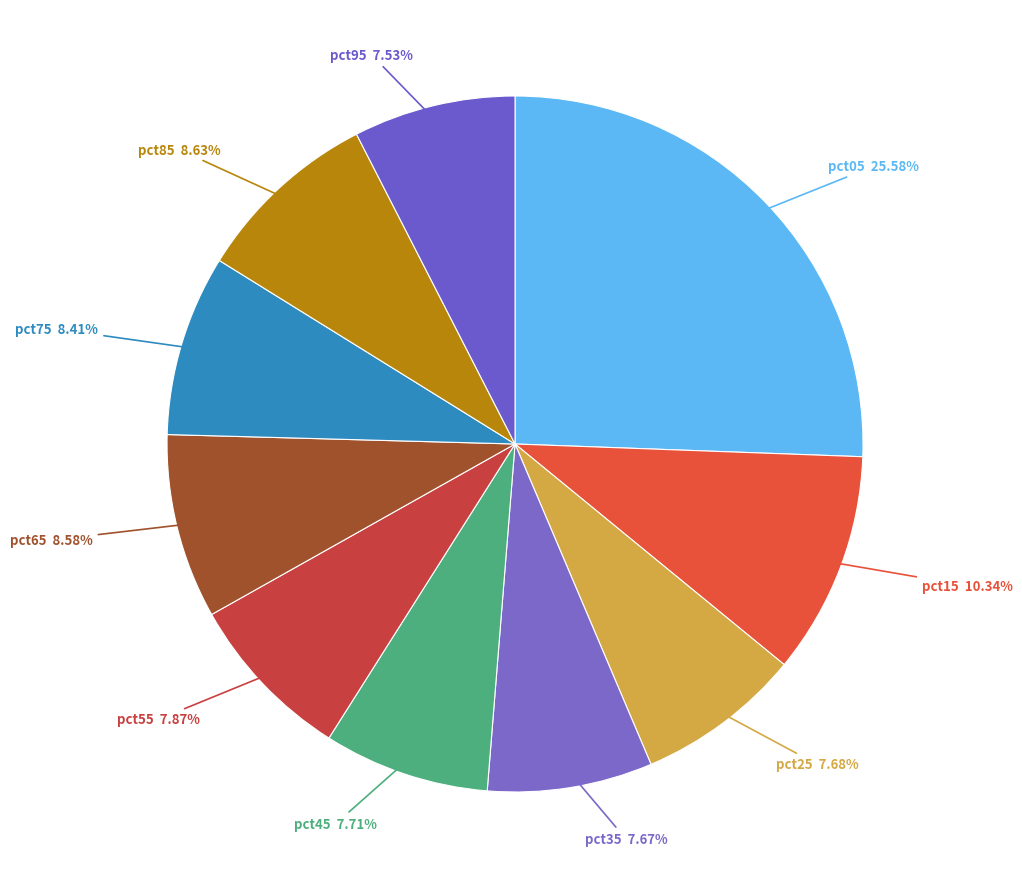

To the nearest percent, what is the combined percentage of pct35 and pct05?

33%